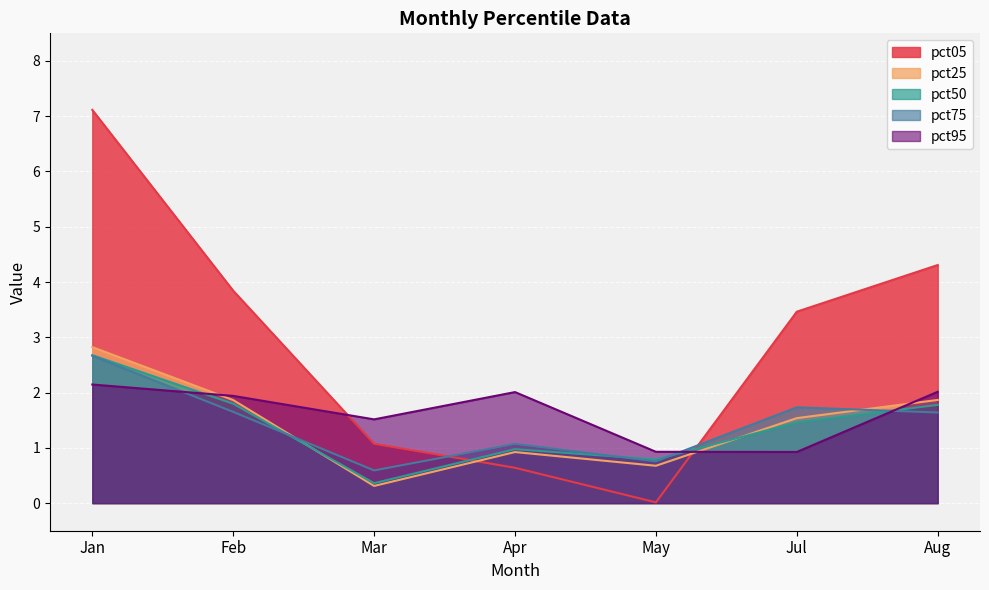

Between Feb and Jan, which is larger?

Jan